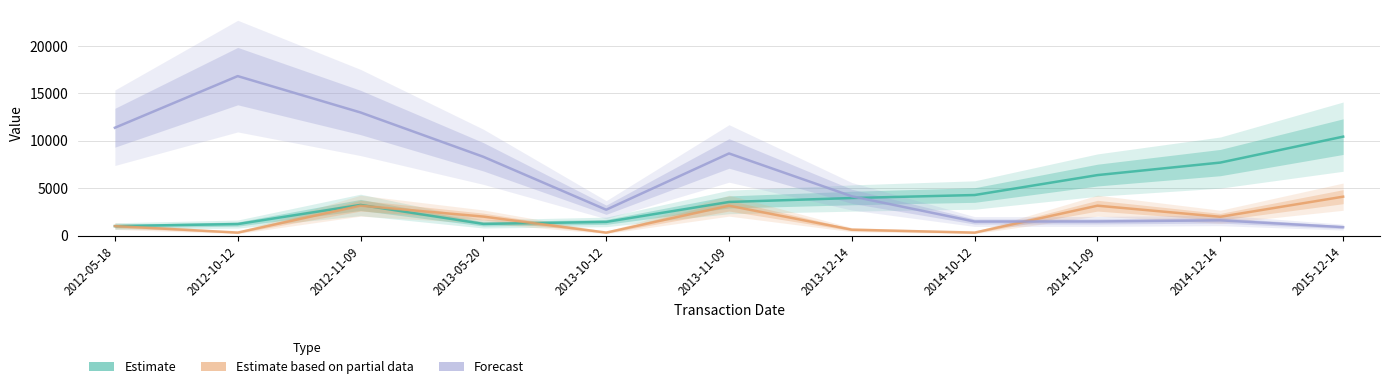

Reading left to right, what are all the values shown in this chart?

Estimate: 2012-05-18=1000	2012-10-12=1214	2012-11-09=3230	2013-05-20=1230	2013-10-12=1441	2013-11-09=3540	2013-12-14=3955	2014-10-12=4271	2014-11-09=6370	2014-12-14=7688	2015-12-14=10418
Estimate based on partial data: 2012-05-18=1000	2012-10-12=317	2012-11-09=3149	2013-05-20=2000	2013-10-12=317	2013-11-09=3149	2013-12-14=622	2014-10-12=316	2014-11-09=3149	2014-12-14=1979	2015-12-14=4098
Forecast: 2012-05-18=11355	2012-10-12=16791	2012-11-09=12962	2013-05-20=8296	2013-10-12=2723	2013-11-09=8648	2013-12-14=4136	2014-10-12=1478	2014-11-09=1491	2014-12-14=1606	2015-12-14=890